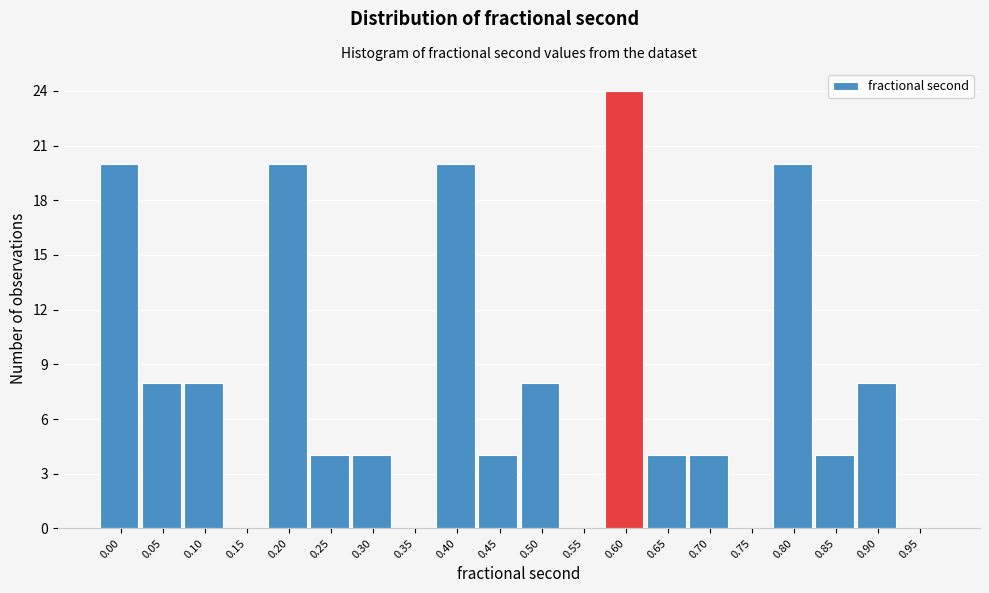

Reading left to right, transcribe all the data shown in this chart.

0.00=20	0.05=8	0.10=8	0.15=0	0.20=20	0.25=4	0.30=4	0.35=0	0.40=20	0.45=4	0.50=8	0.55=0	0.60=24	0.65=4	0.70=4	0.75=0	0.80=20	0.85=4	0.90=8	0.95=0